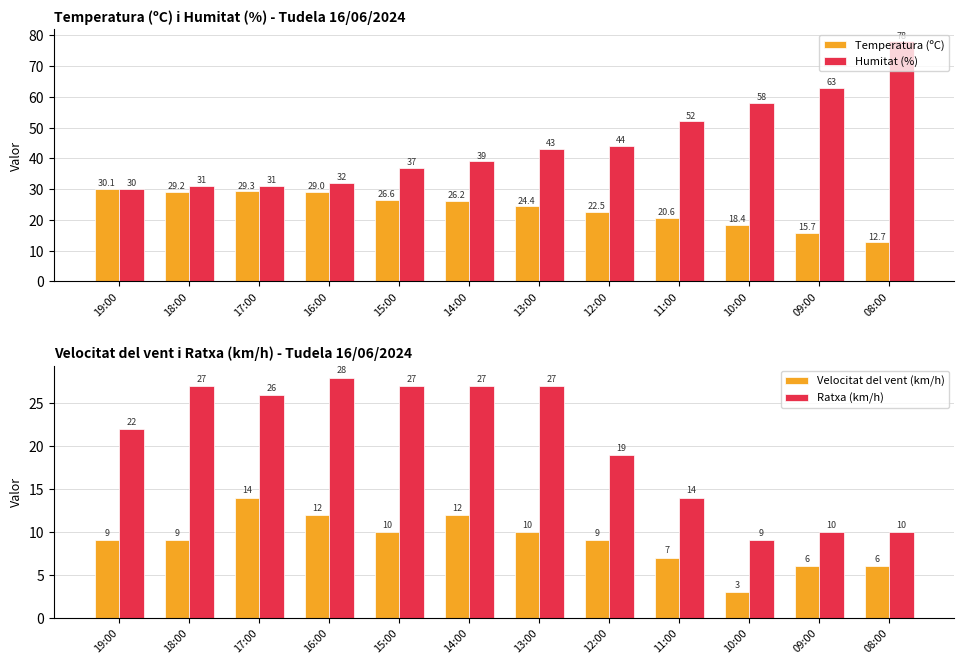

What are all the series names shown in the legend?

Temperatura (ºC), Humitat (%), Velocitat del vent (km/h), Ratxa (km/h)